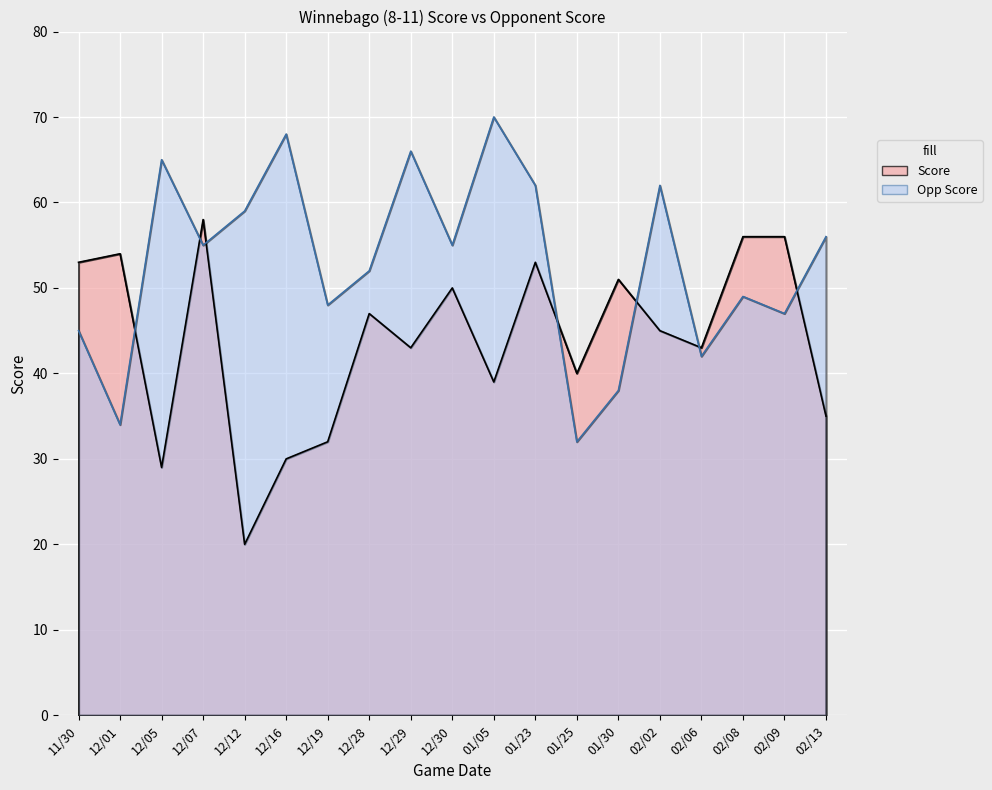

What are all the series names shown in the legend?

Score, Opp Score